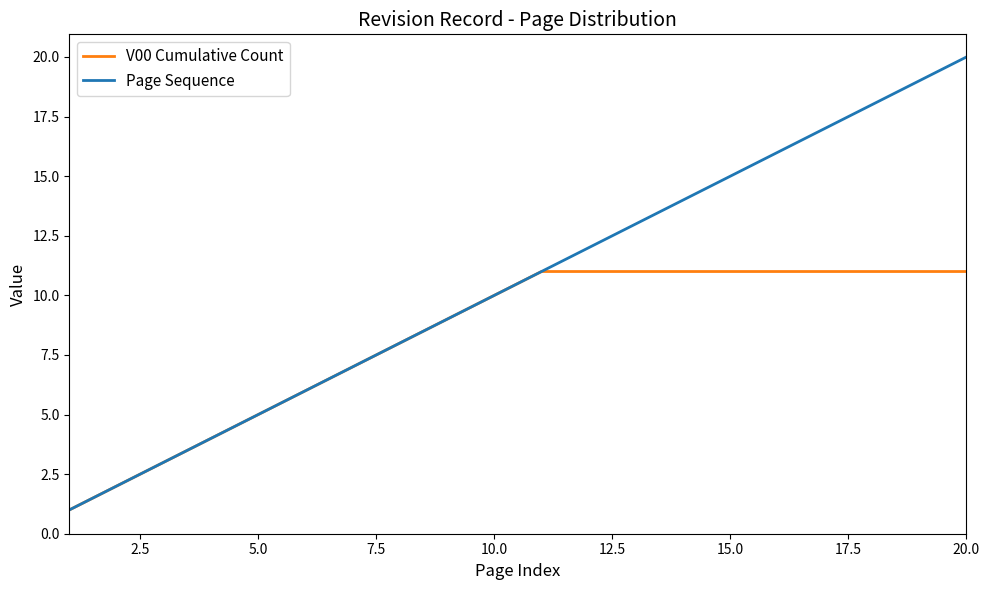

What is the difference between the maximum and minimum values in the Page Sequence series?

19